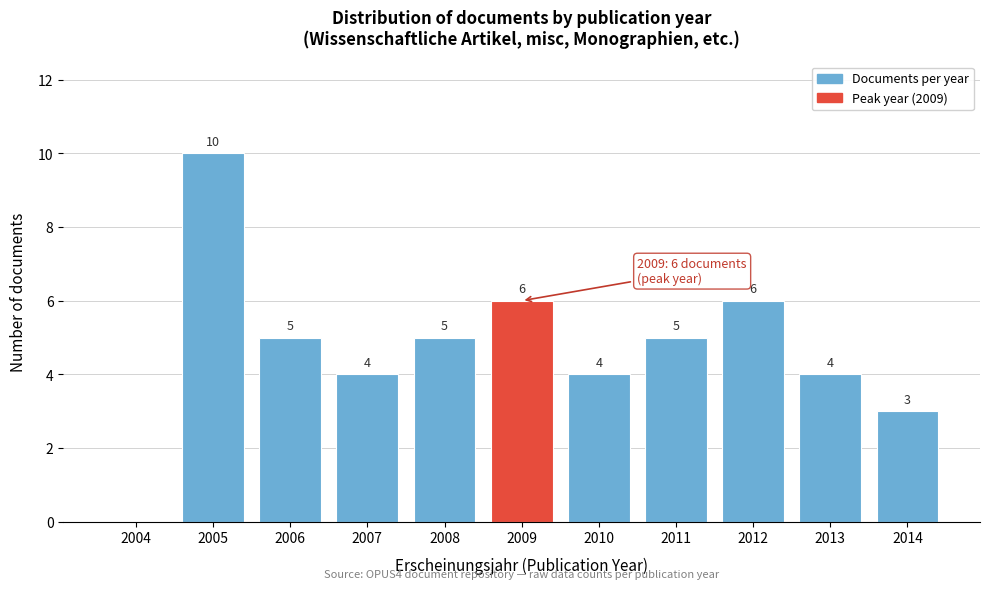

Reading left to right, what are all the values shown in this chart?

2004=0	2005=10	2006=5	2007=4	2008=5	2009=6	2010=4	2011=5	2012=6	2013=4	2014=3